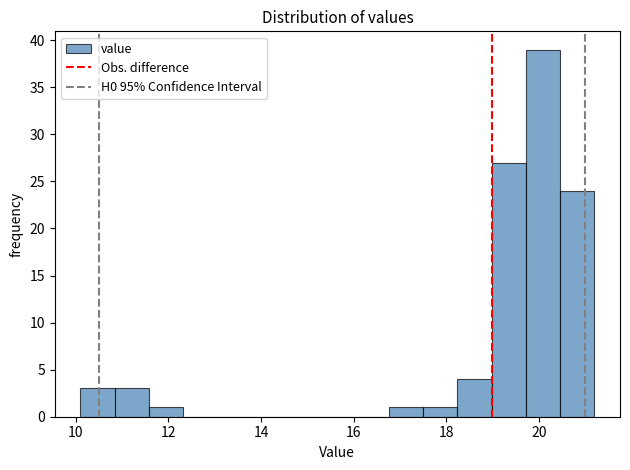

Around what value on the x-axis is the tallest bar? Give the approximate position of its centre, as read against the axis.

20.0